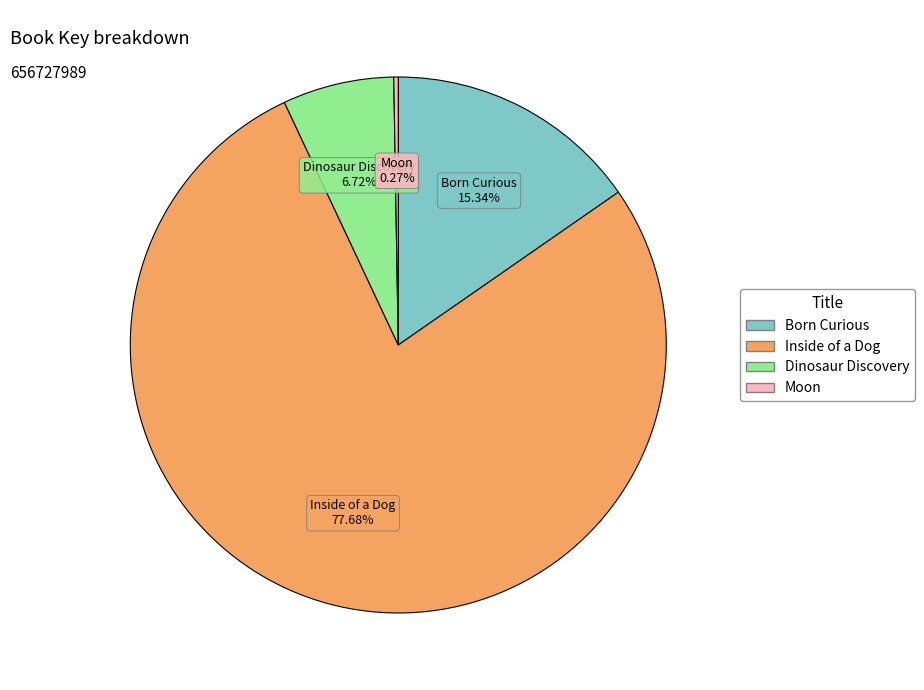

Which slice is the largest?

Inside of a Dog